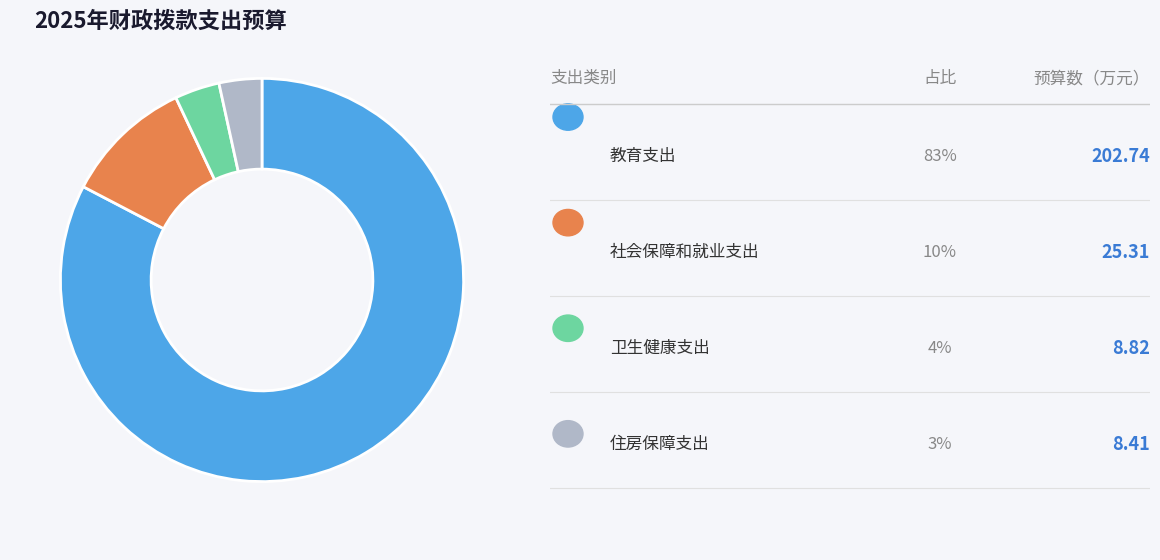

Is there any slice that represents more than half of the pie?

Yes